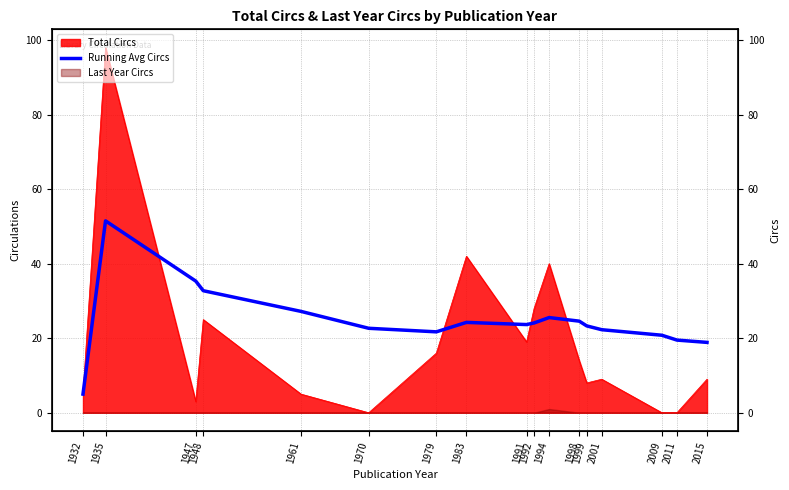

At which category does the data reach its first local valley?

1979